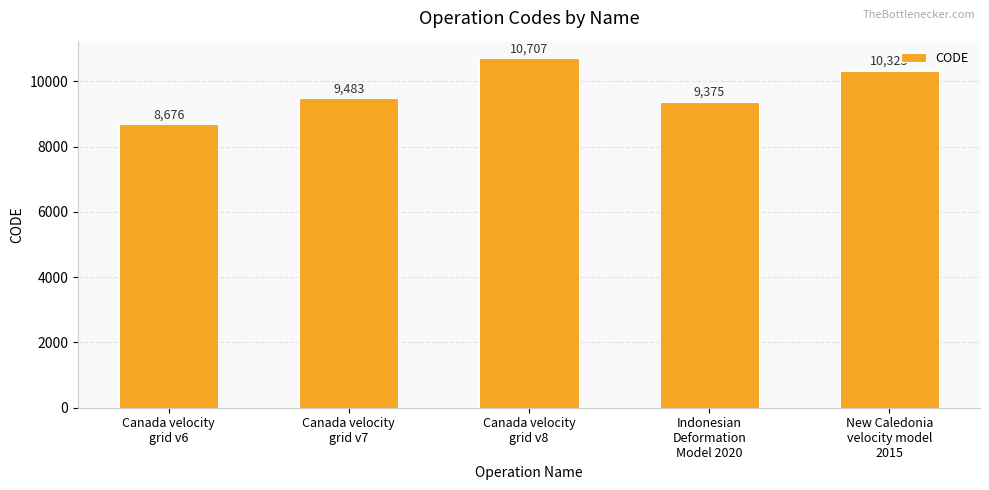

Which label corresponds to the smallest value in the chart?

Canada velocity
grid v6